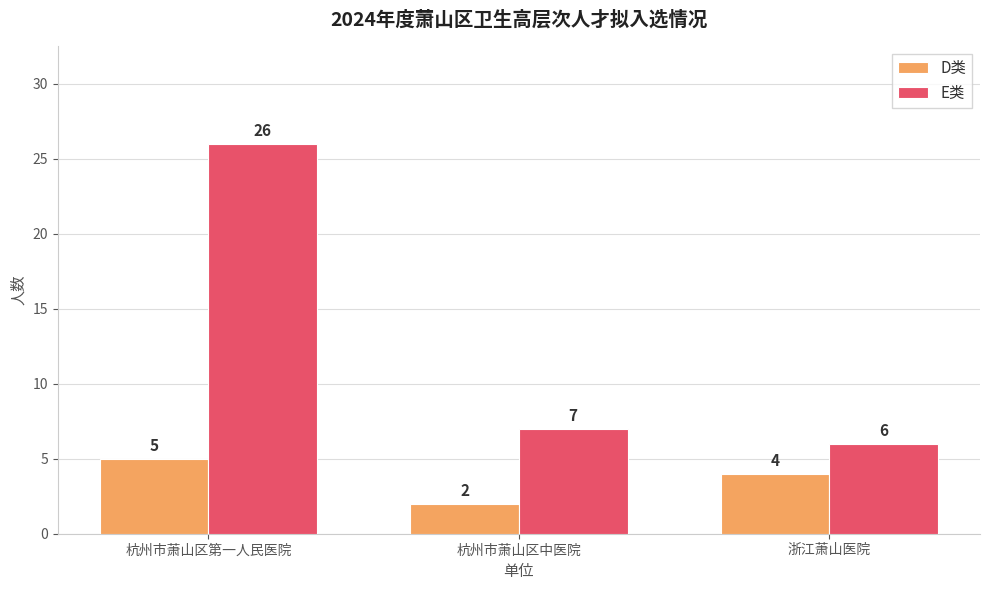

Which series has the largest range (max minus min)?

E类